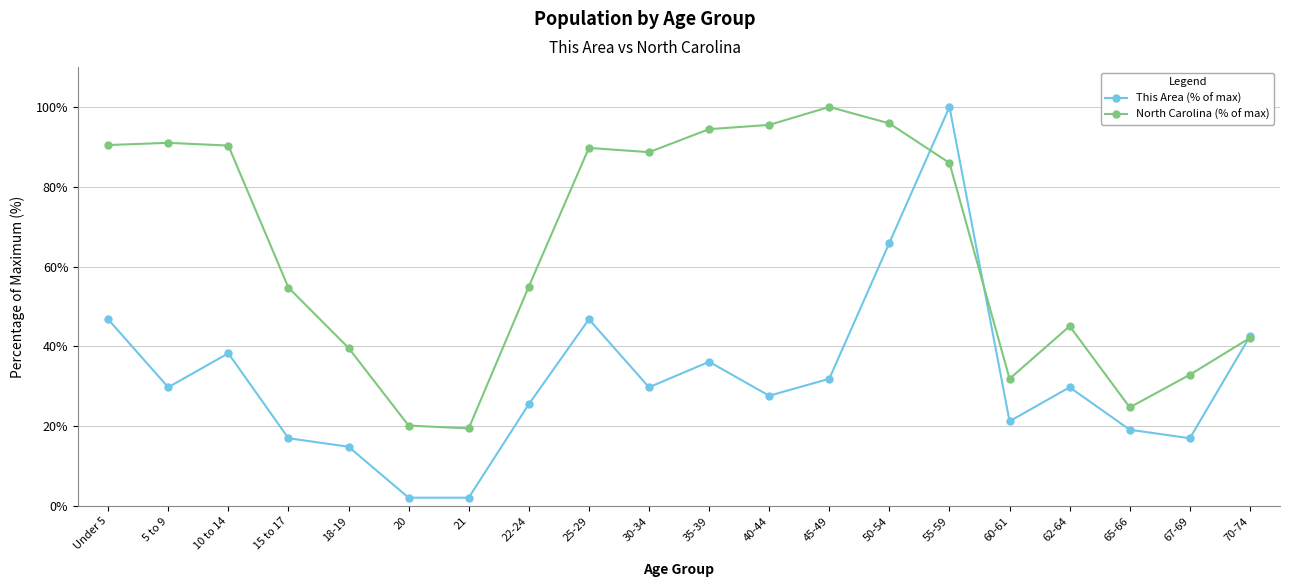

Which series has the widest spread of values?

This Area (% of max)